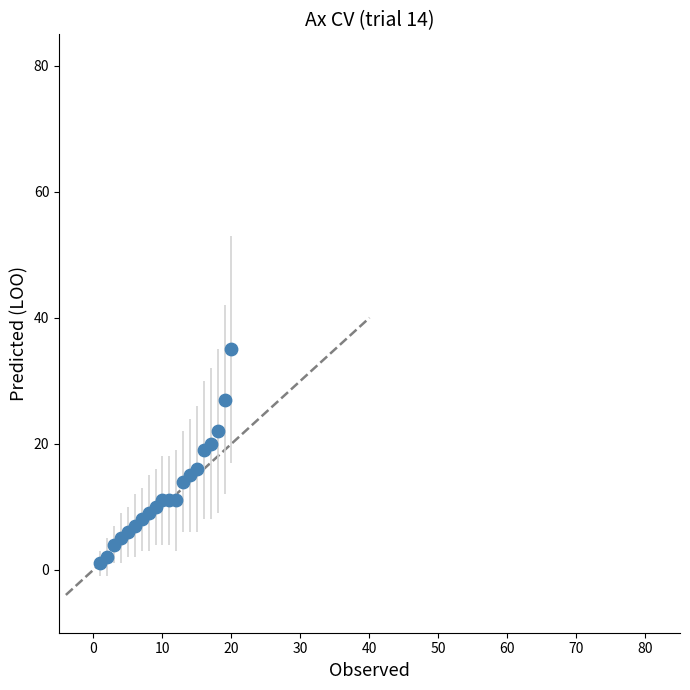

What Y value in the scatter plot is closest to 18?

19